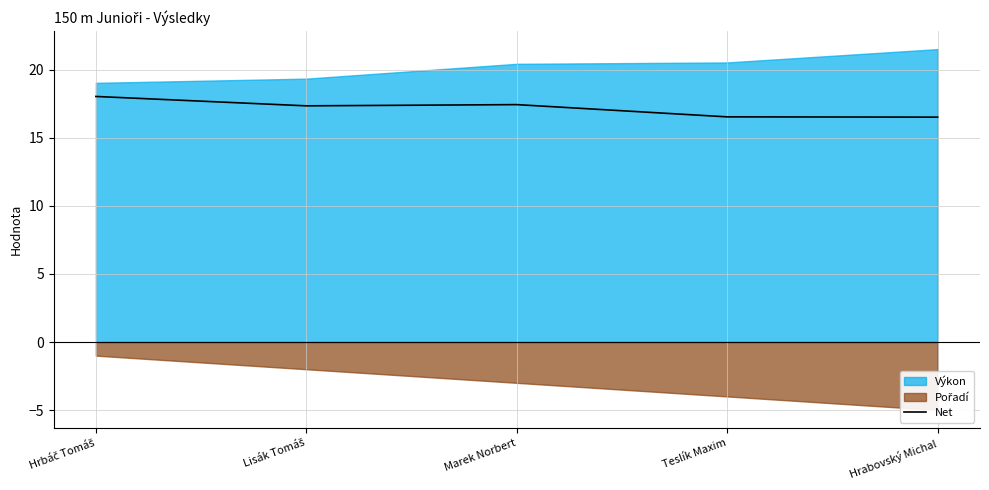

Between Hrbáč Tomáš and Lisák Tomáš, which is larger?

Hrbáč Tomáš